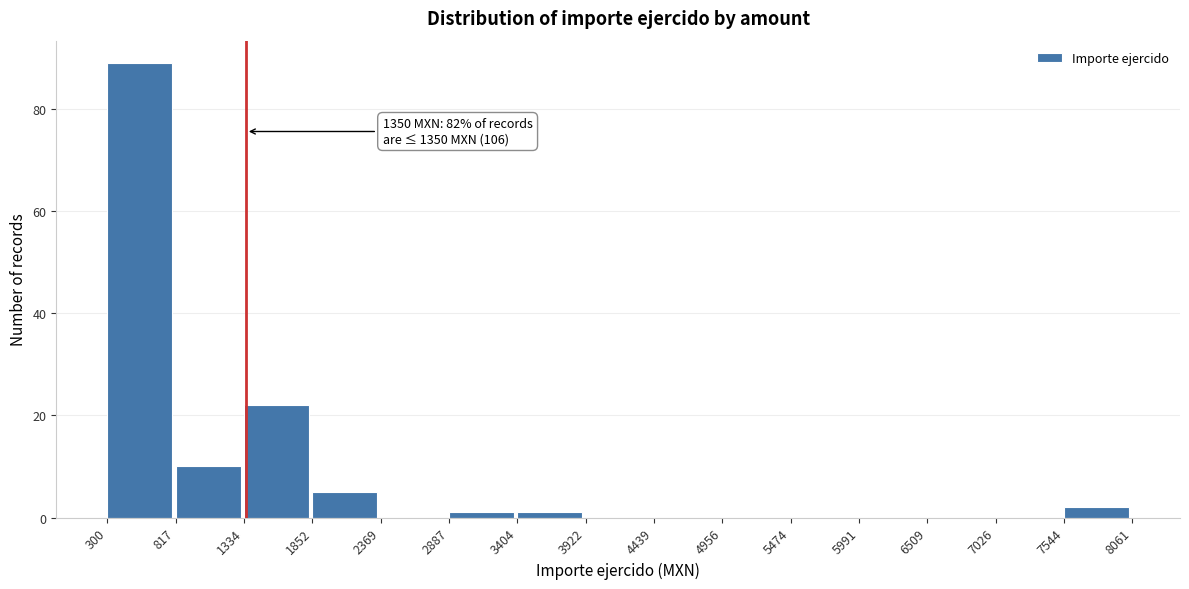

Over which range of the x-axis is the bar tallest?

300 to 817